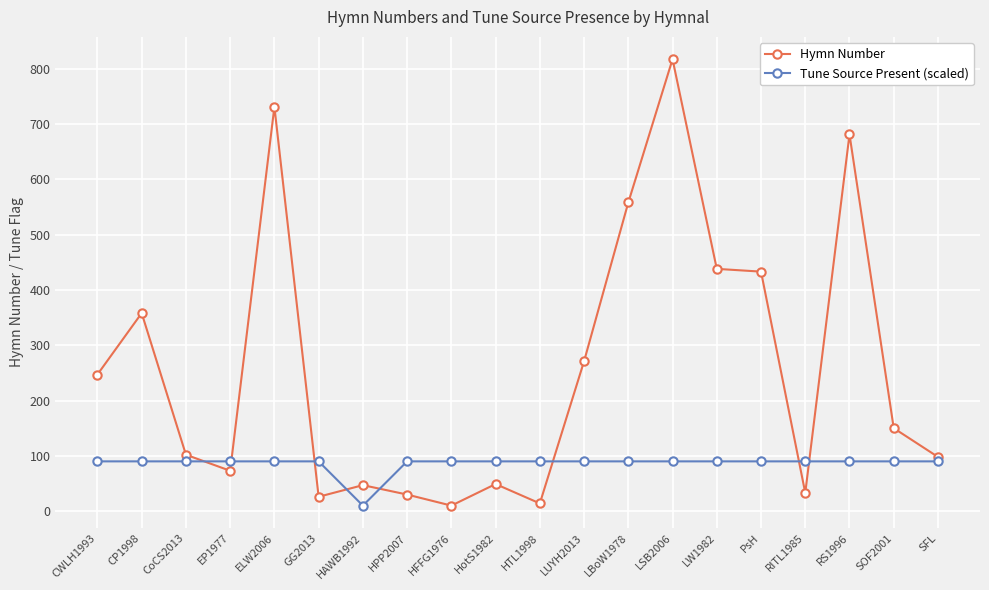

How many data points does each series have?

20